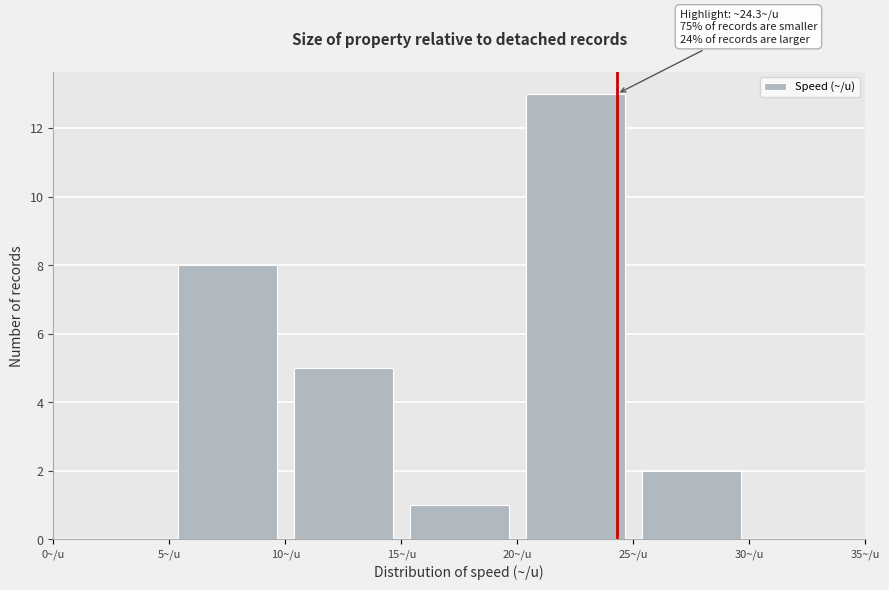

Which range on the x-axis has the tallest bar?

20 to 25